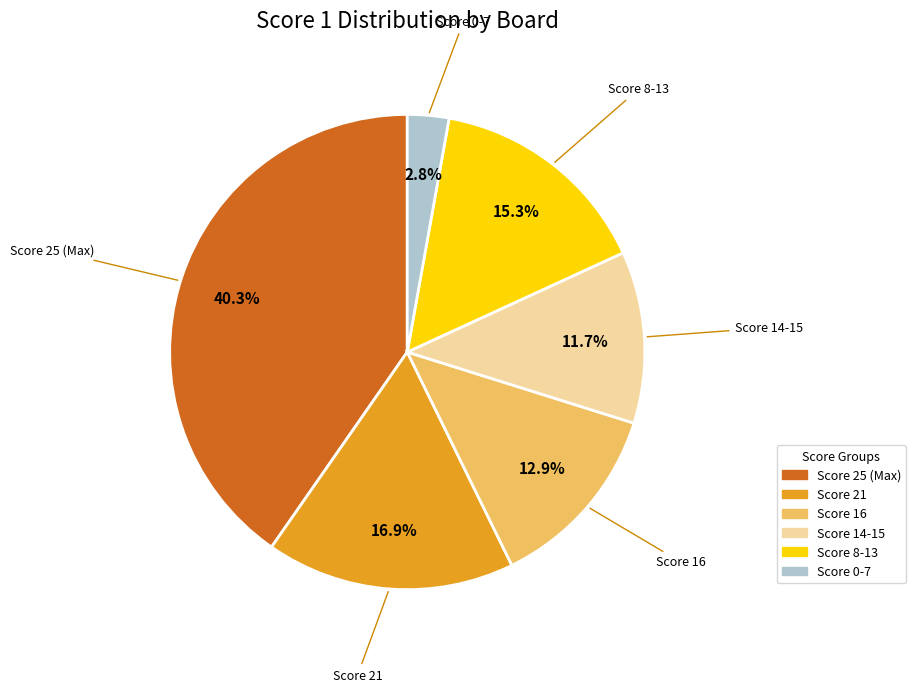

Does any single category account for the majority?

No